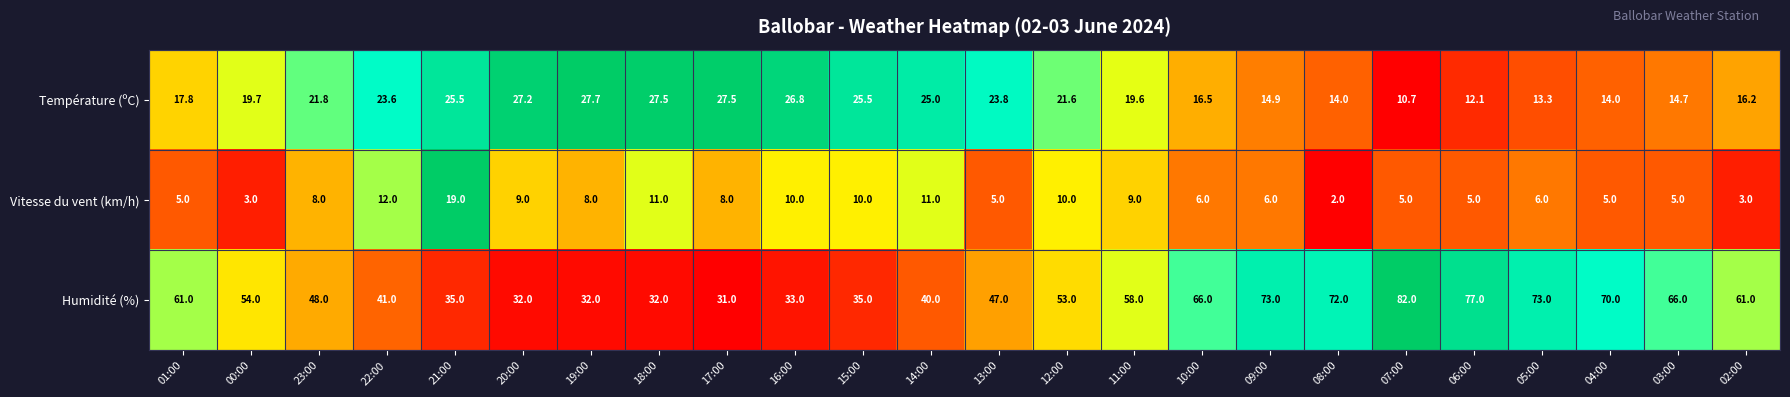

Which series has the widest spread of values?

Humidité (%)